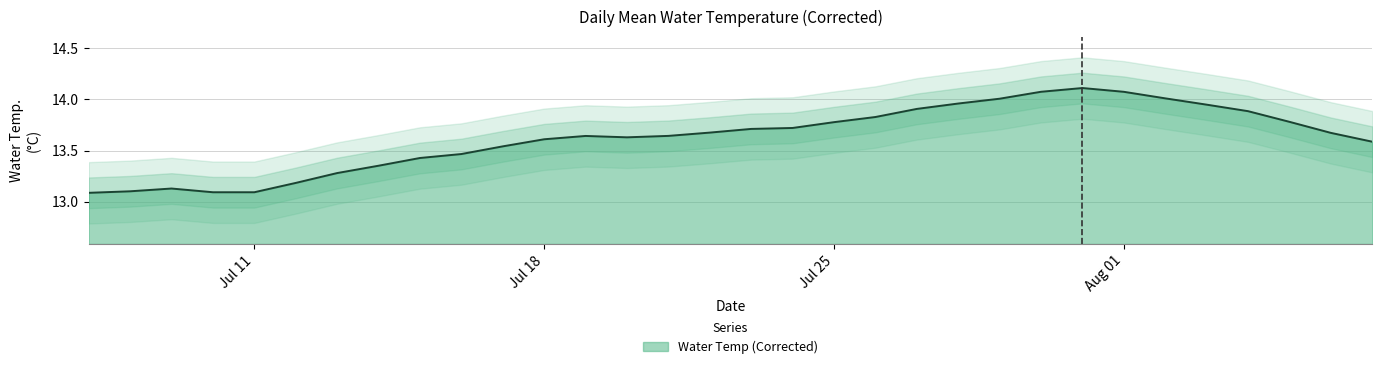

How many points are lower than both their immediate neighbors (excluding endpoints)?

1